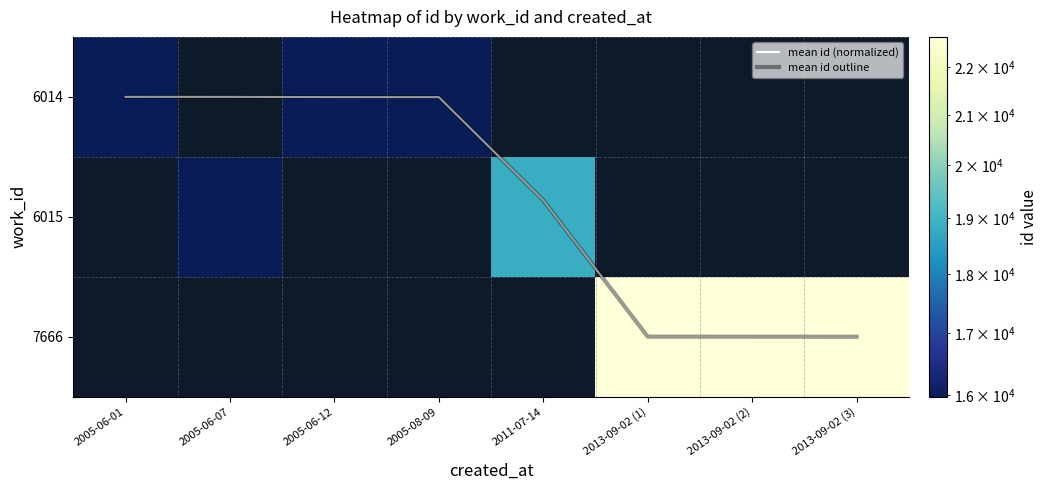

Between 2011-07-14 and 2013-09-02 (1), which series saw the biggest shift?

mean id (normalized)